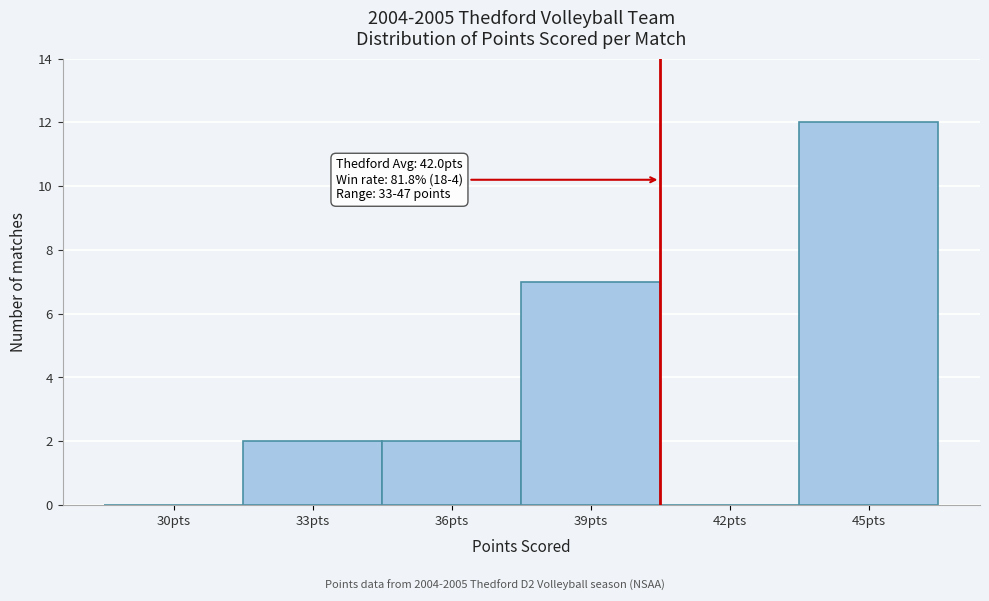

Reading right to left, extract all data points from this chart.

45pts=12	42pts=0	39pts=7	36pts=2	33pts=2	30pts=0